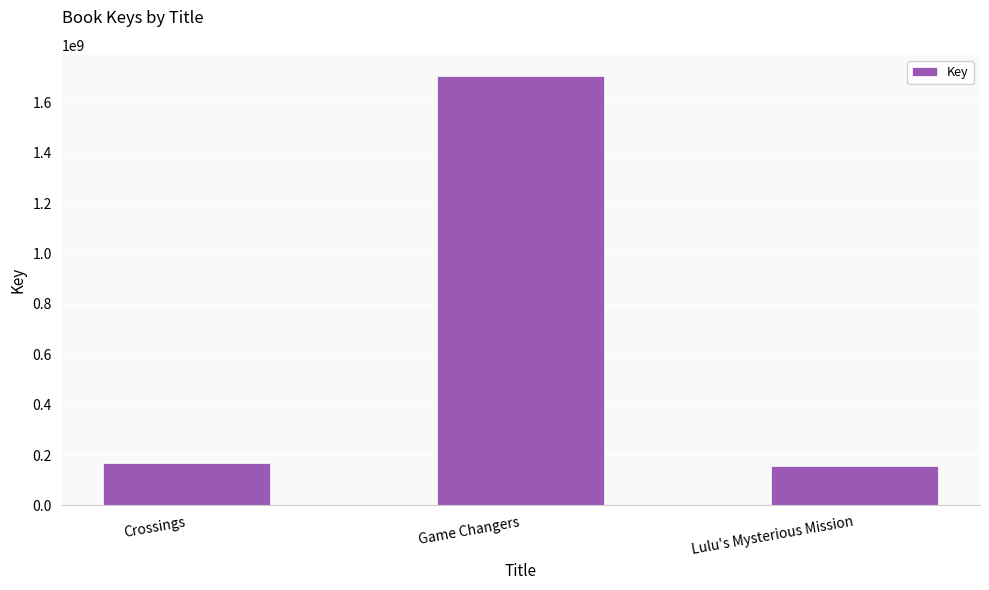

Where is the data nearest to the value 930748335?

Crossings